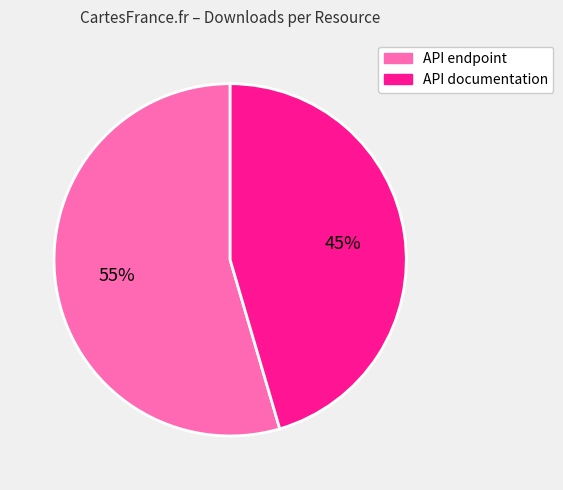

To the nearest percent, what is the combined percentage of API documentation and API endpoint?

100%